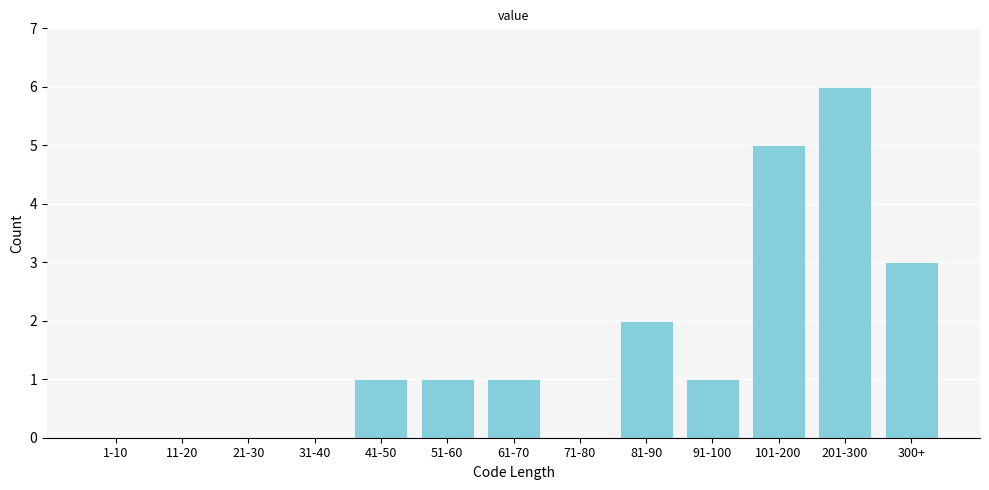

Reading right to left, what are all the values shown in this chart?

300+=3	201-300=6	101-200=5	91-100=1	81-90=2	71-80=0	61-70=1	51-60=1	41-50=1	31-40=0	21-30=0	11-20=0	1-10=0